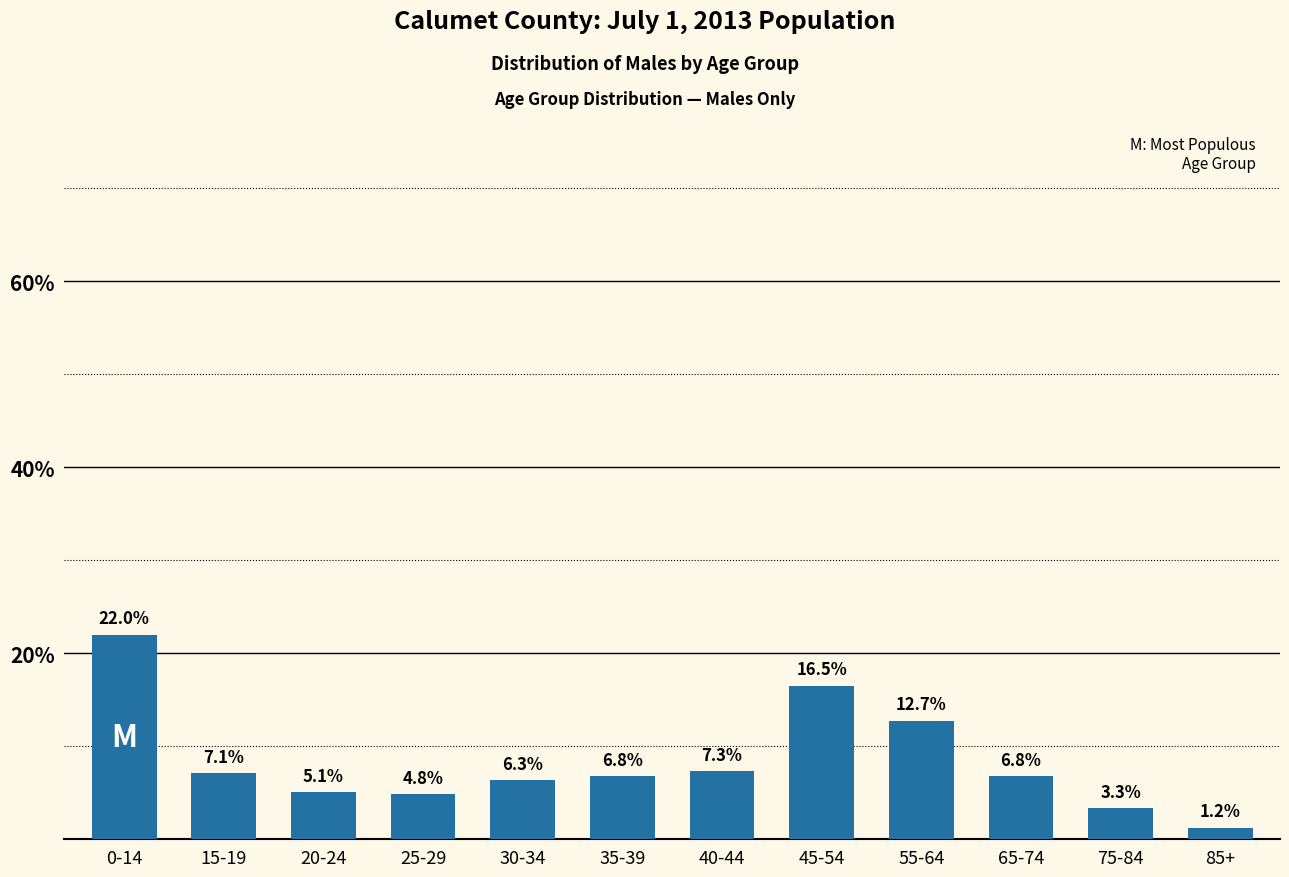

Reading left to right, what are all the values shown in this chart?

22.0	7.1	5.1	4.8	6.3	6.8	7.3	16.5	12.7	6.8	3.3	1.2